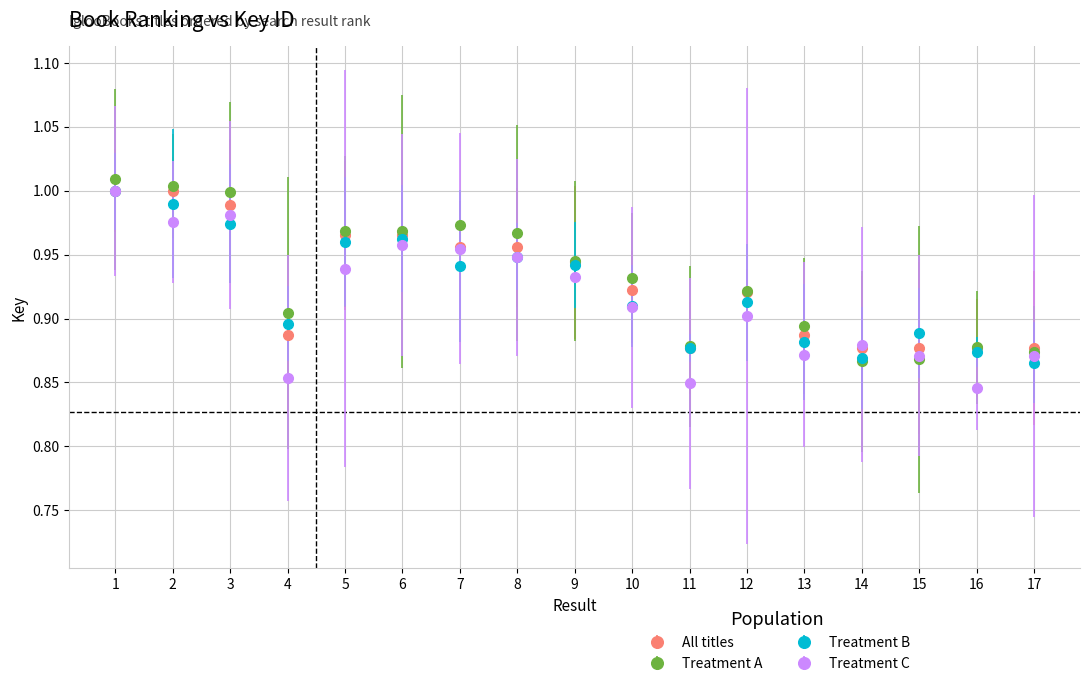

Is it true that All titles equals 0.4 at 16?

False